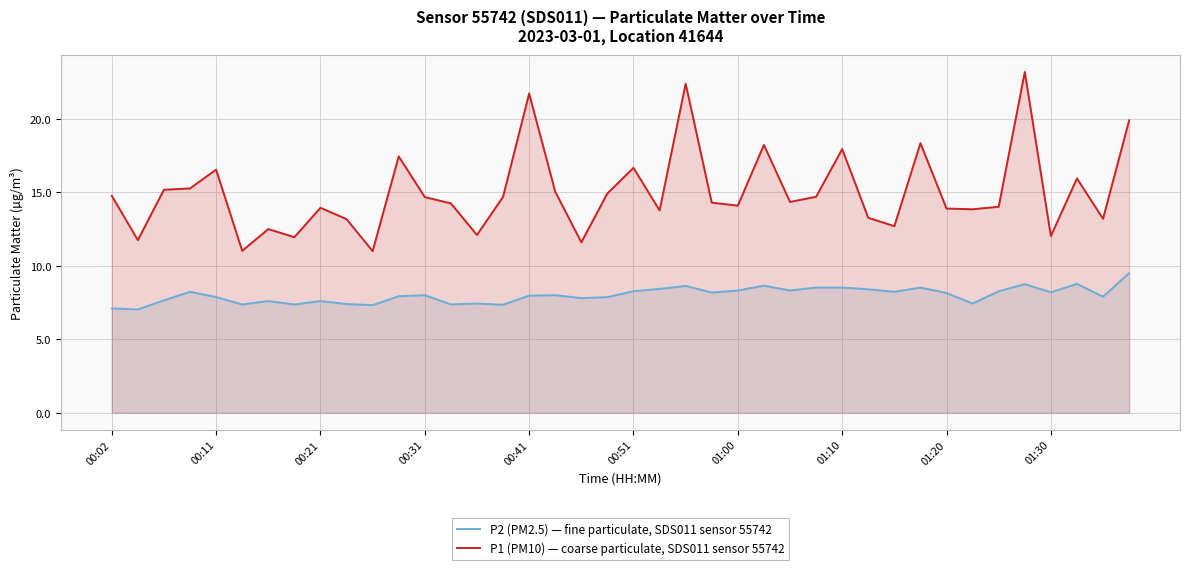

How many values in the P1 (PM10) — coarse particulate, SDS011 sensor 55742 series exceed 14?

24